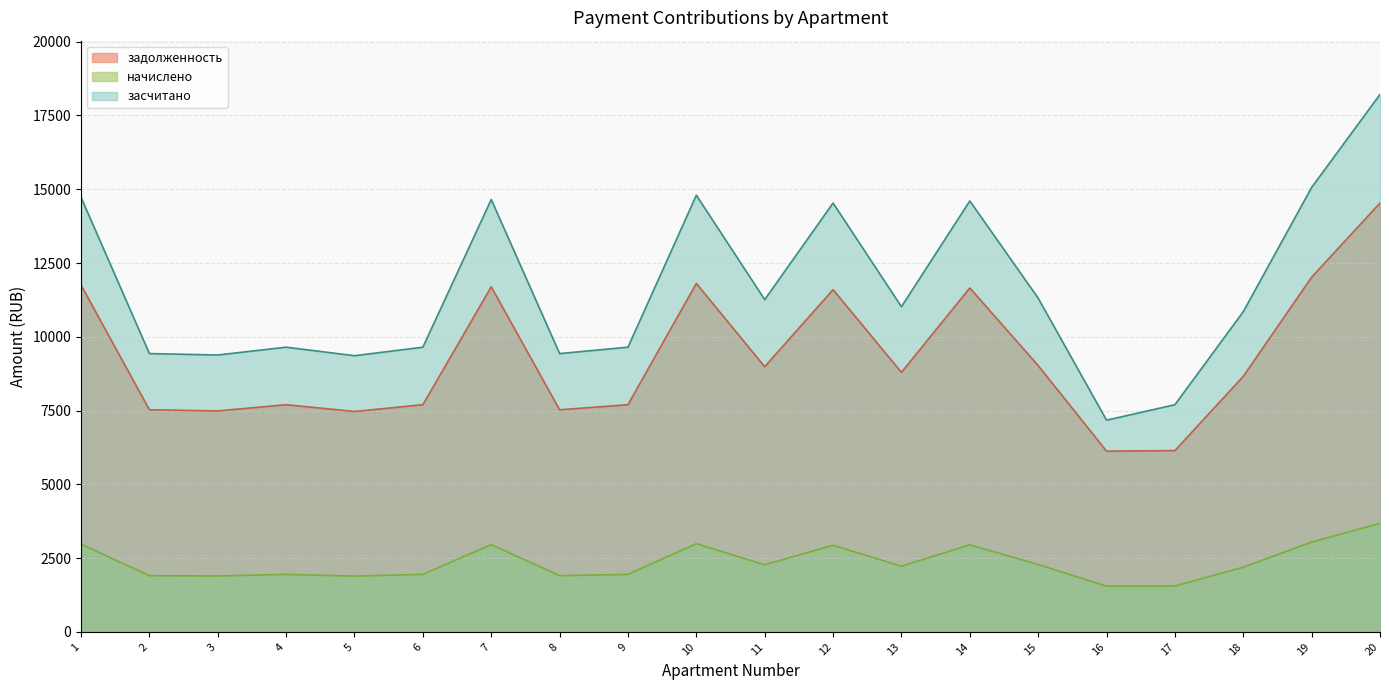

At how many categories does at least one series exceed 15596?

1